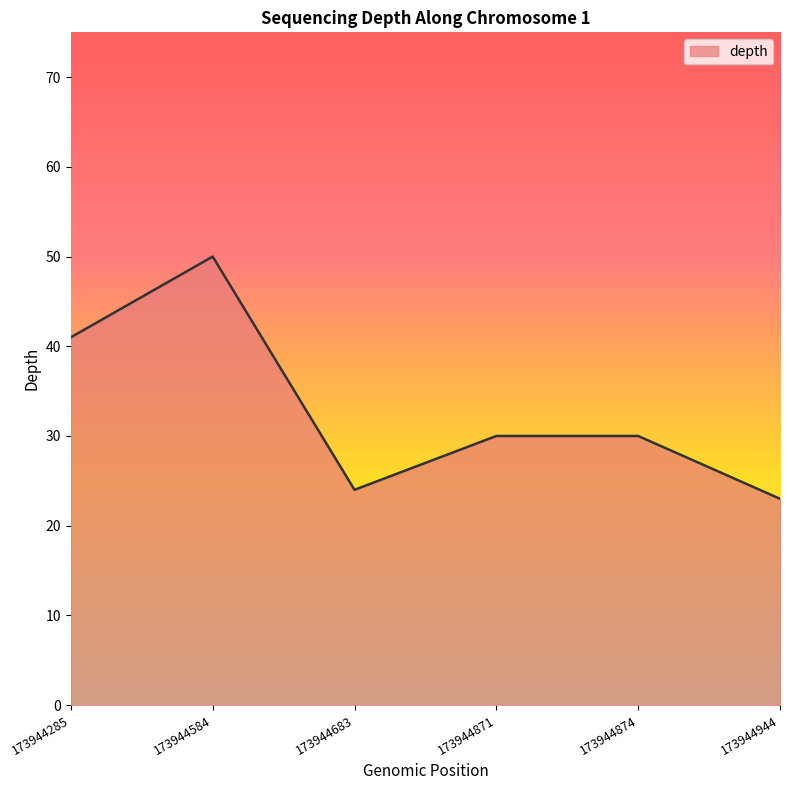

True or false: there are more than 2 points higher than both neighbors.

False